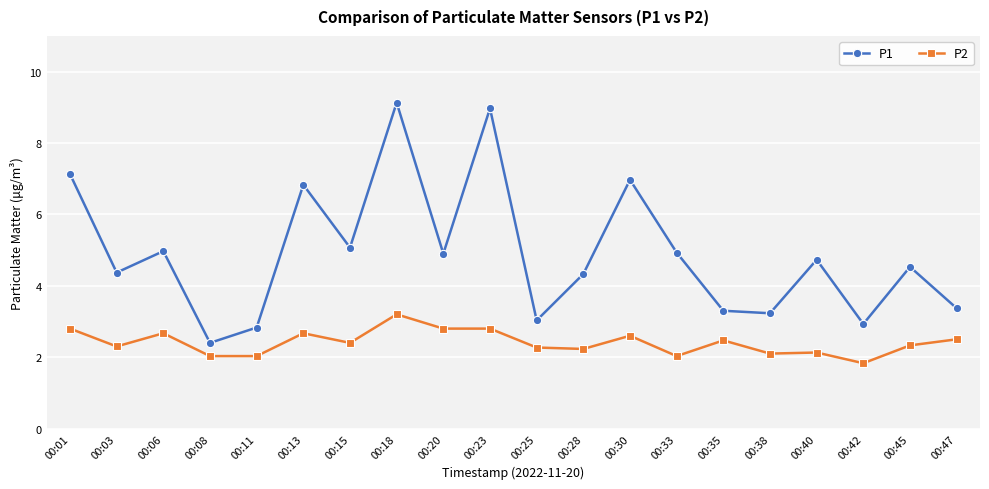

At which label does P2 first exceed 2?

00:01